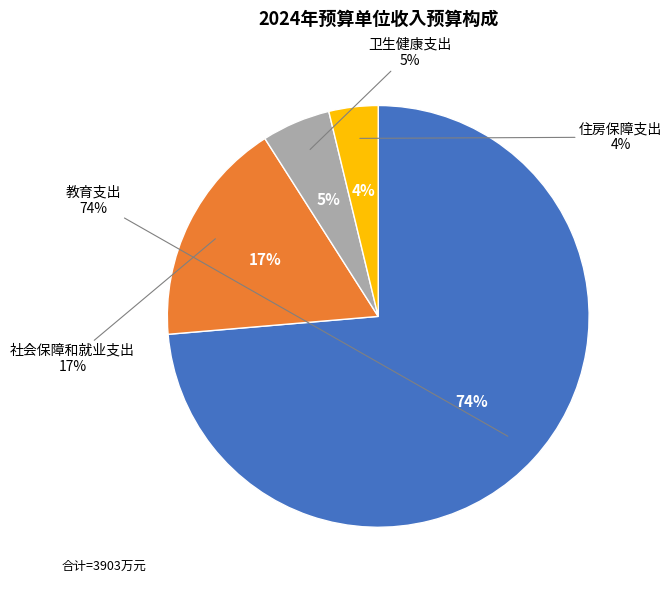

The 社会保障和就业支出 slice represents 30% of the pie. True or false?

False